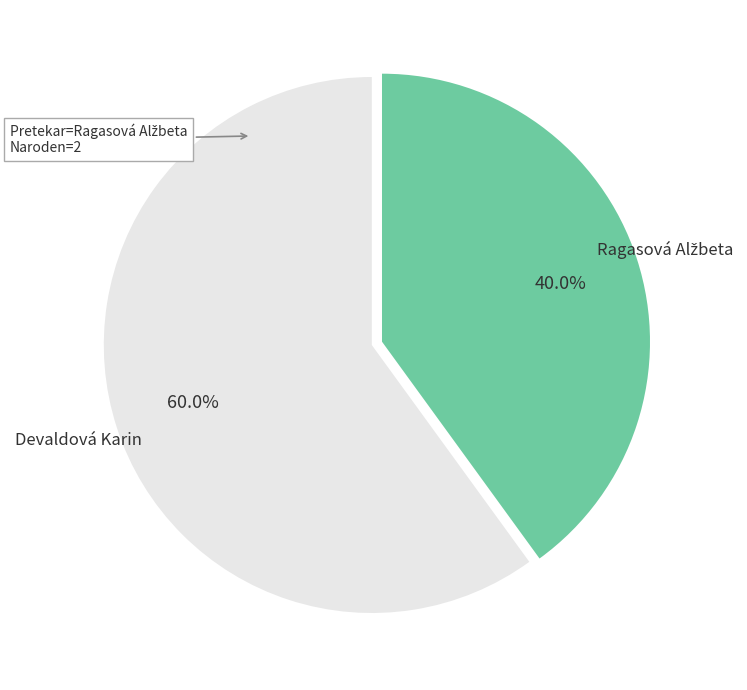

Which category has the biggest portion of the pie?

Devaldová Karin